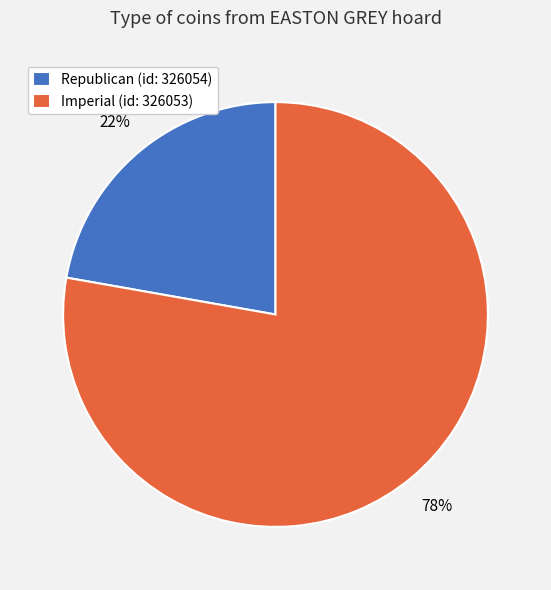

Approximately how many times larger is the value at Imperial (id: 326053) compared to Republican (id: 326054)?

3.5